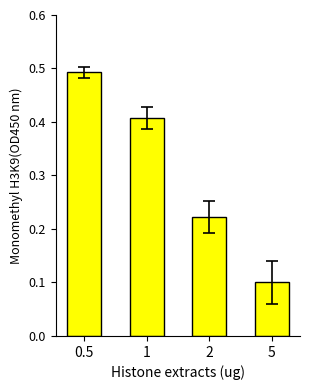

Are the bars grouped side by side (vs. stacked)?

No